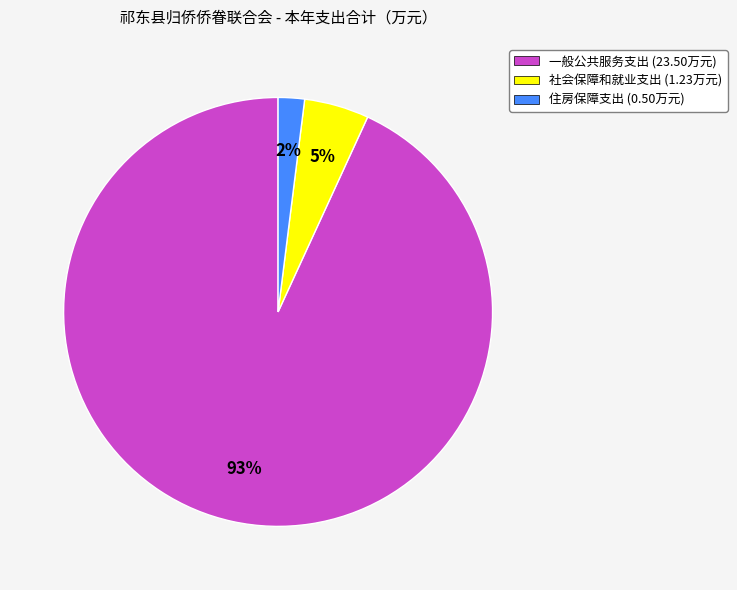

Is the sum of 一般公共服务支出 and 住房保障支出 greater than half?

Yes